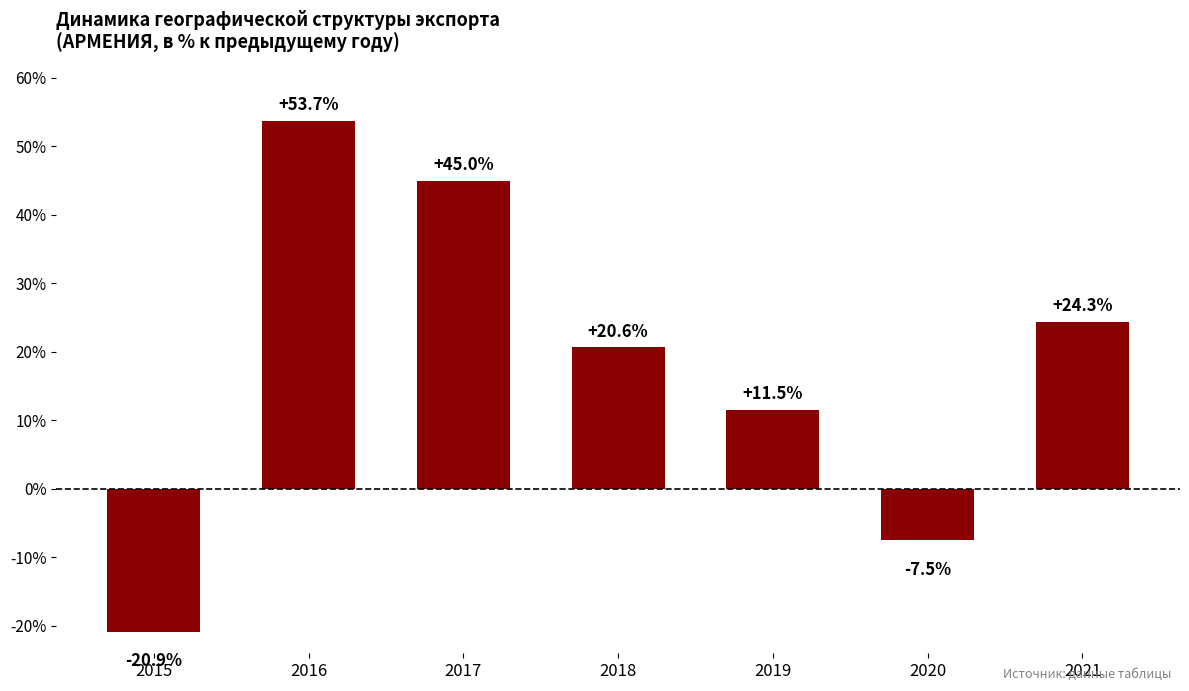

Reading right to left, extract all data points from this chart.

24.3	-7.5	11.5	20.6	45.0	53.7	-20.9